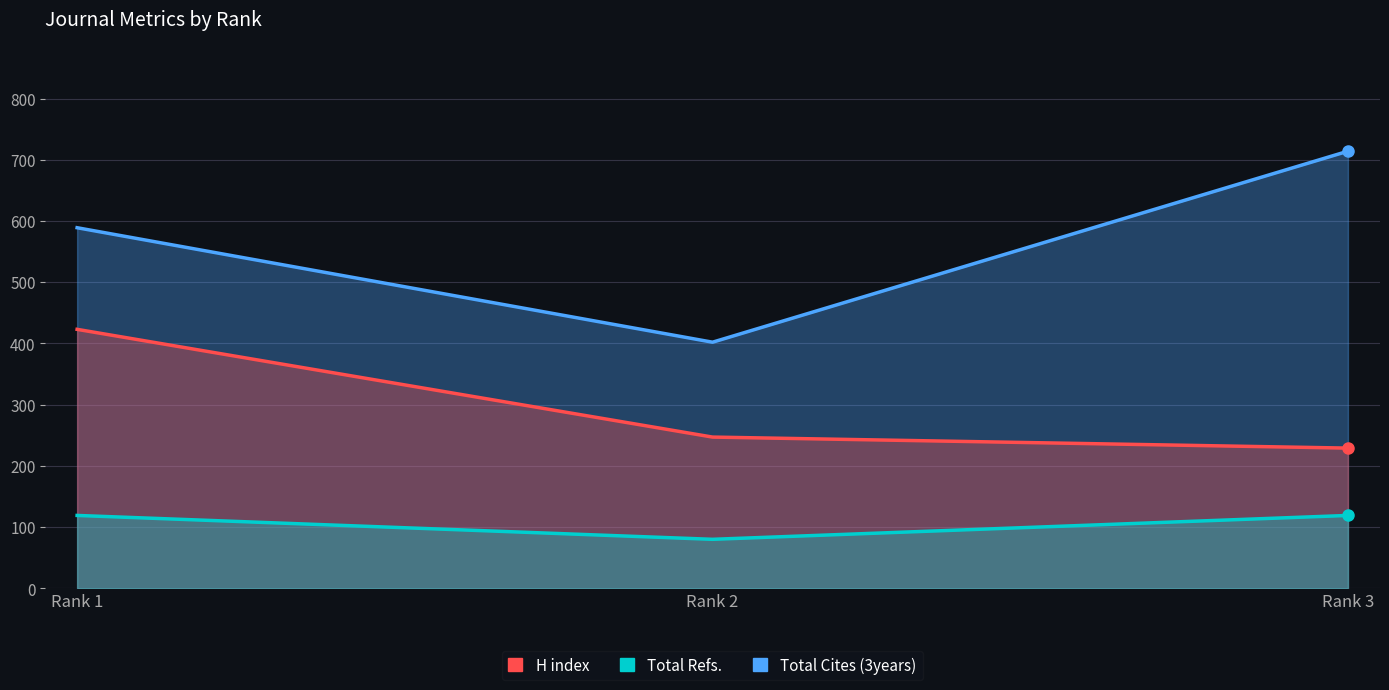

What is the lowest value of the Total Refs. series?

80